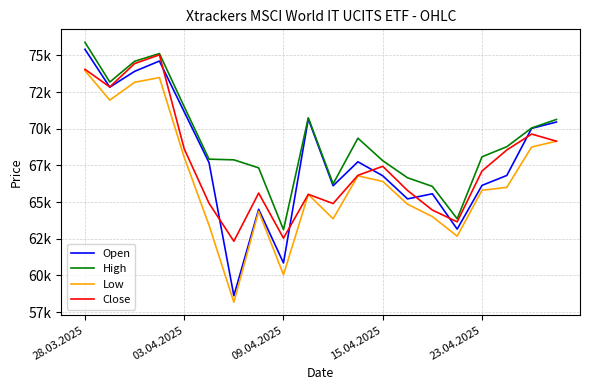

Does the chart display data point markers on the line(s)?

No